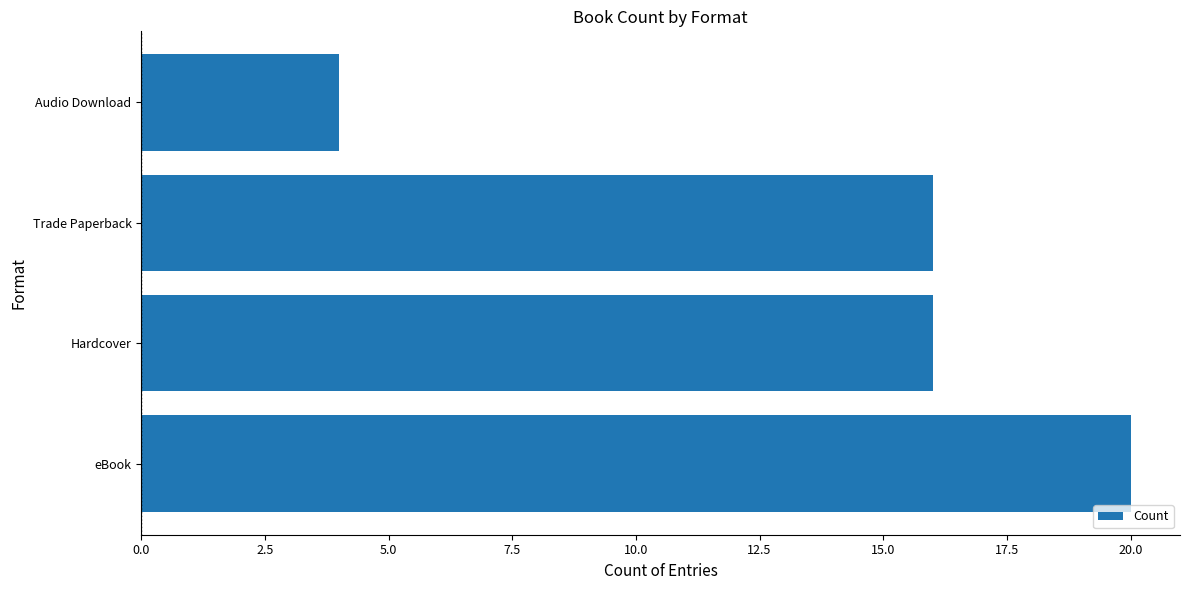

What is the greatest value displayed?

20